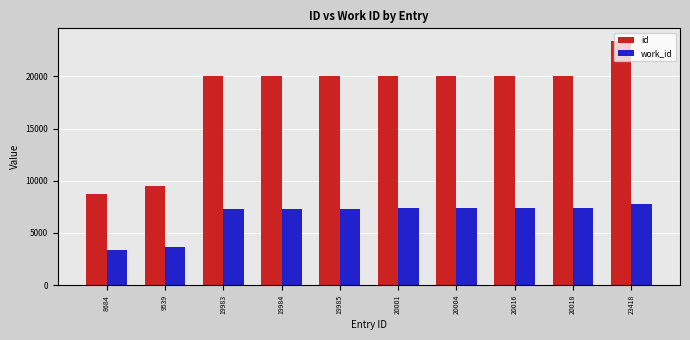

Is it true that work_id equals 3678 at 9539?

True